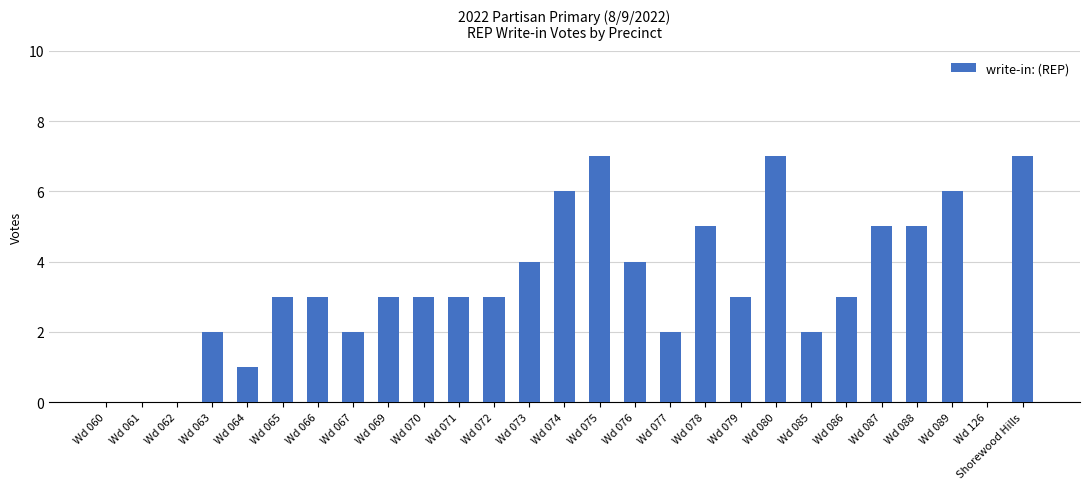

What is the sum of all values?

89